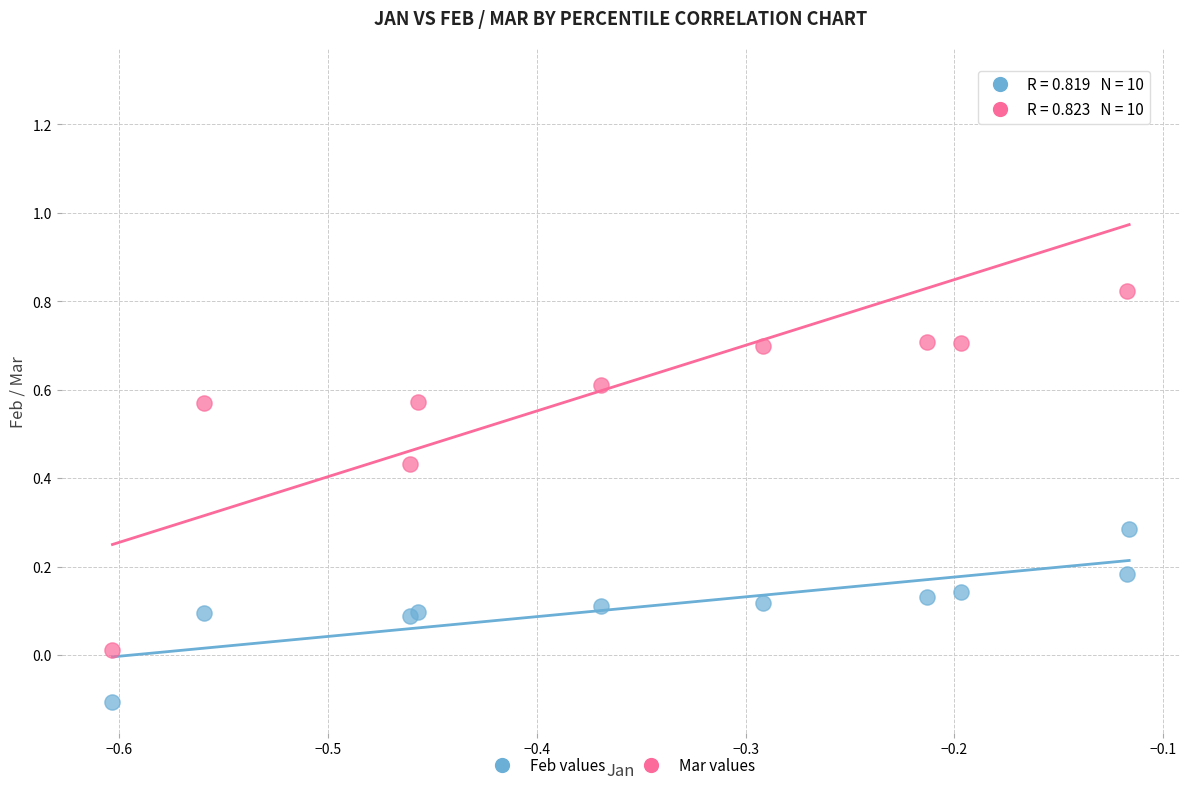

Which series has the widest spread of Y values?

Mar values